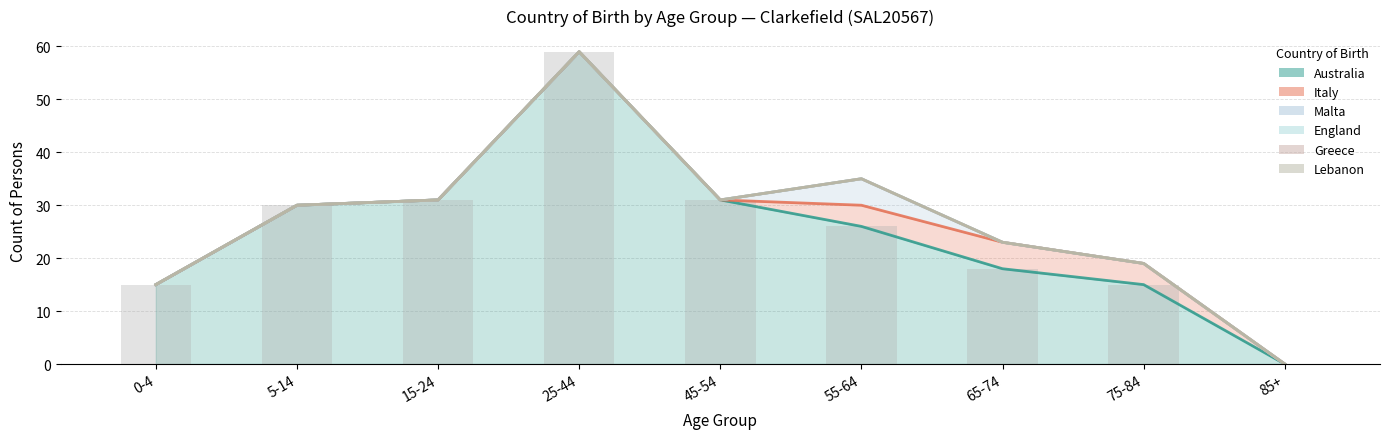

How many categories are shown in the chart?

9